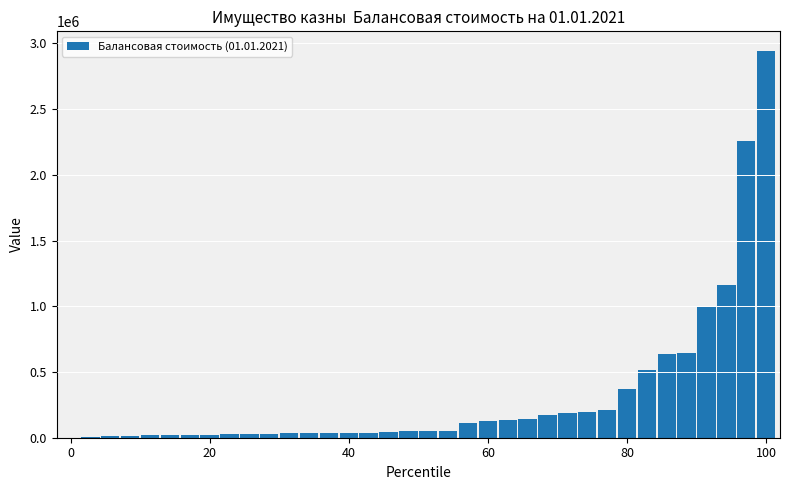

What is the maximum value shown in the chart?

2943853.1